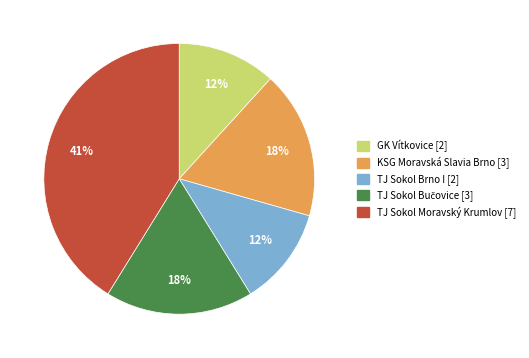

Which has a higher value, TJ Sokol Moravský Krumlov or KSG Moravská Slavia Brno?

TJ Sokol Moravský Krumlov